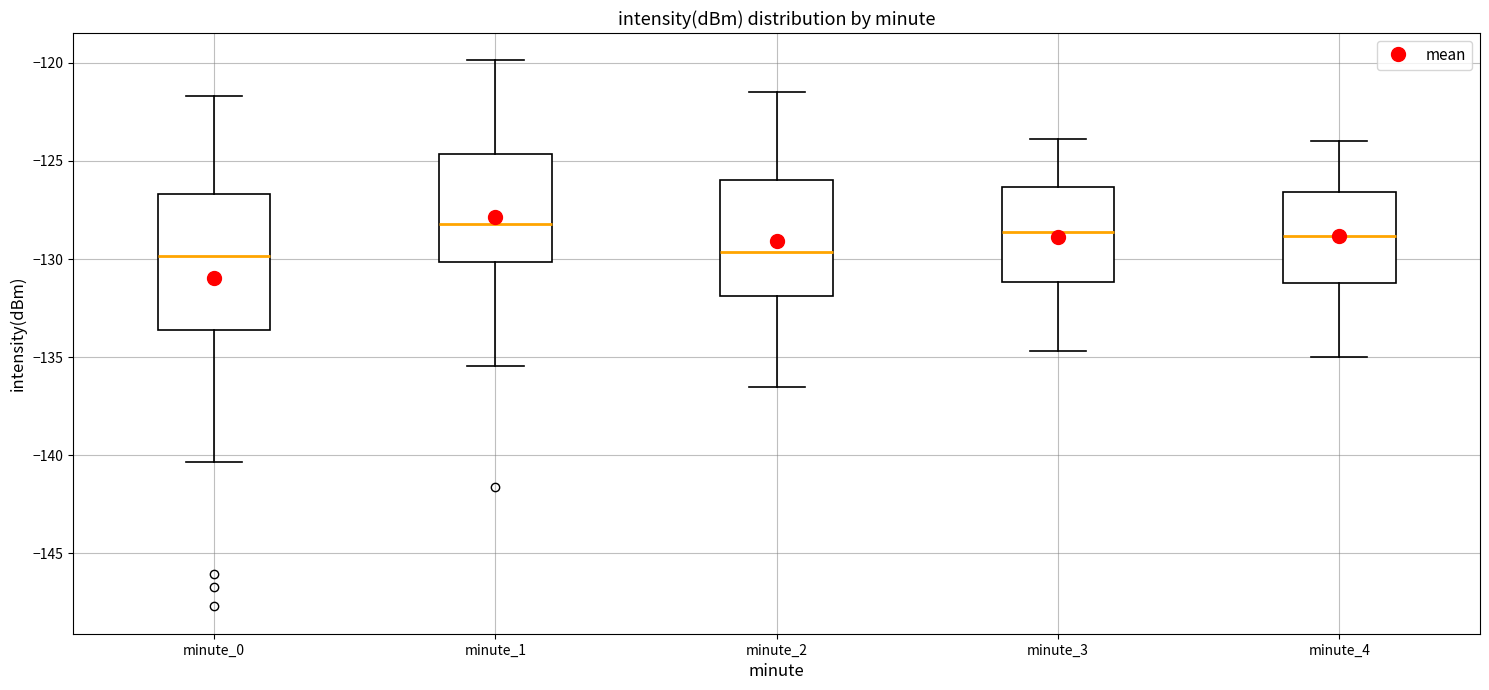

Reading left to right, read every box against the y-axis: the position of its median line, the range the box covers, and the ends of its whiskers. The values are not printed on the chart, so give them approximately, as read against the axis.

minute_0: median -130.0, box -133.5 to -126.5, whiskers -140.5 to -121.5
minute_1: median -128.0, box -130.0 to -124.5, whiskers -135.5 to -120.0
minute_2: median -129.5, box -132.0 to -126.0, whiskers -136.5 to -121.5
minute_3: median -128.5, box -131.0 to -126.5, whiskers -134.5 to -124.0
minute_4: median -129.0, box -131.0 to -126.5, whiskers -135.0 to -124.0